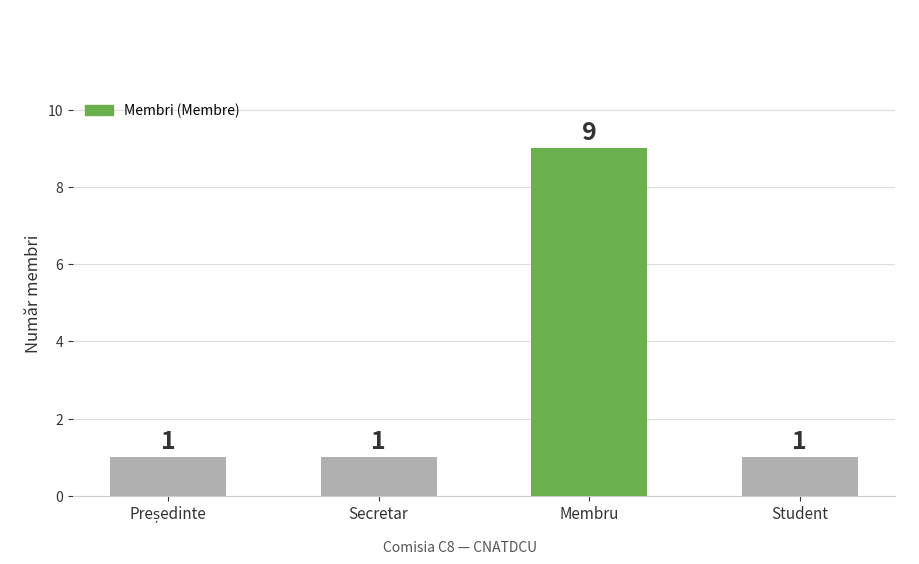

What is the label of the 1st bar from the right?

Student